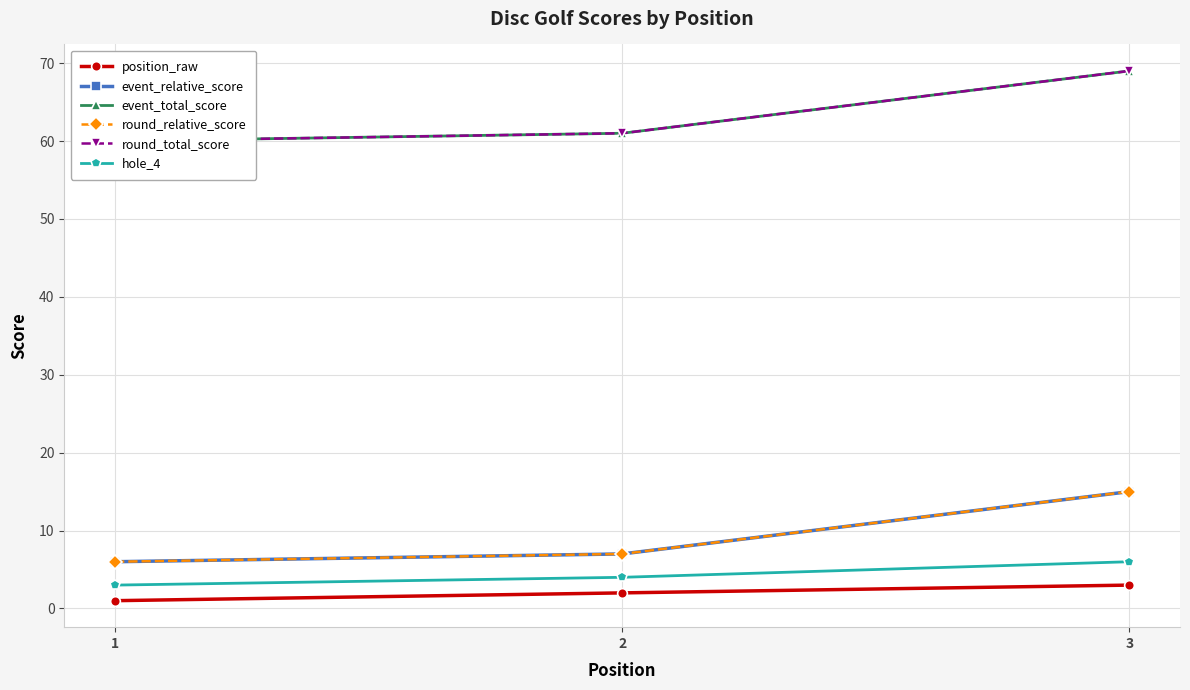

Reading left to right, transcribe all the data shown in this chart.

position_raw: 1=1	2=2	3=3
event_relative_score: 1=6	2=7	3=15
event_total_score: 1=60	2=61	3=69
round_relative_score: 1=6	2=7	3=15
round_total_score: 1=60	2=61	3=69
hole_4: 1=3	2=4	3=6